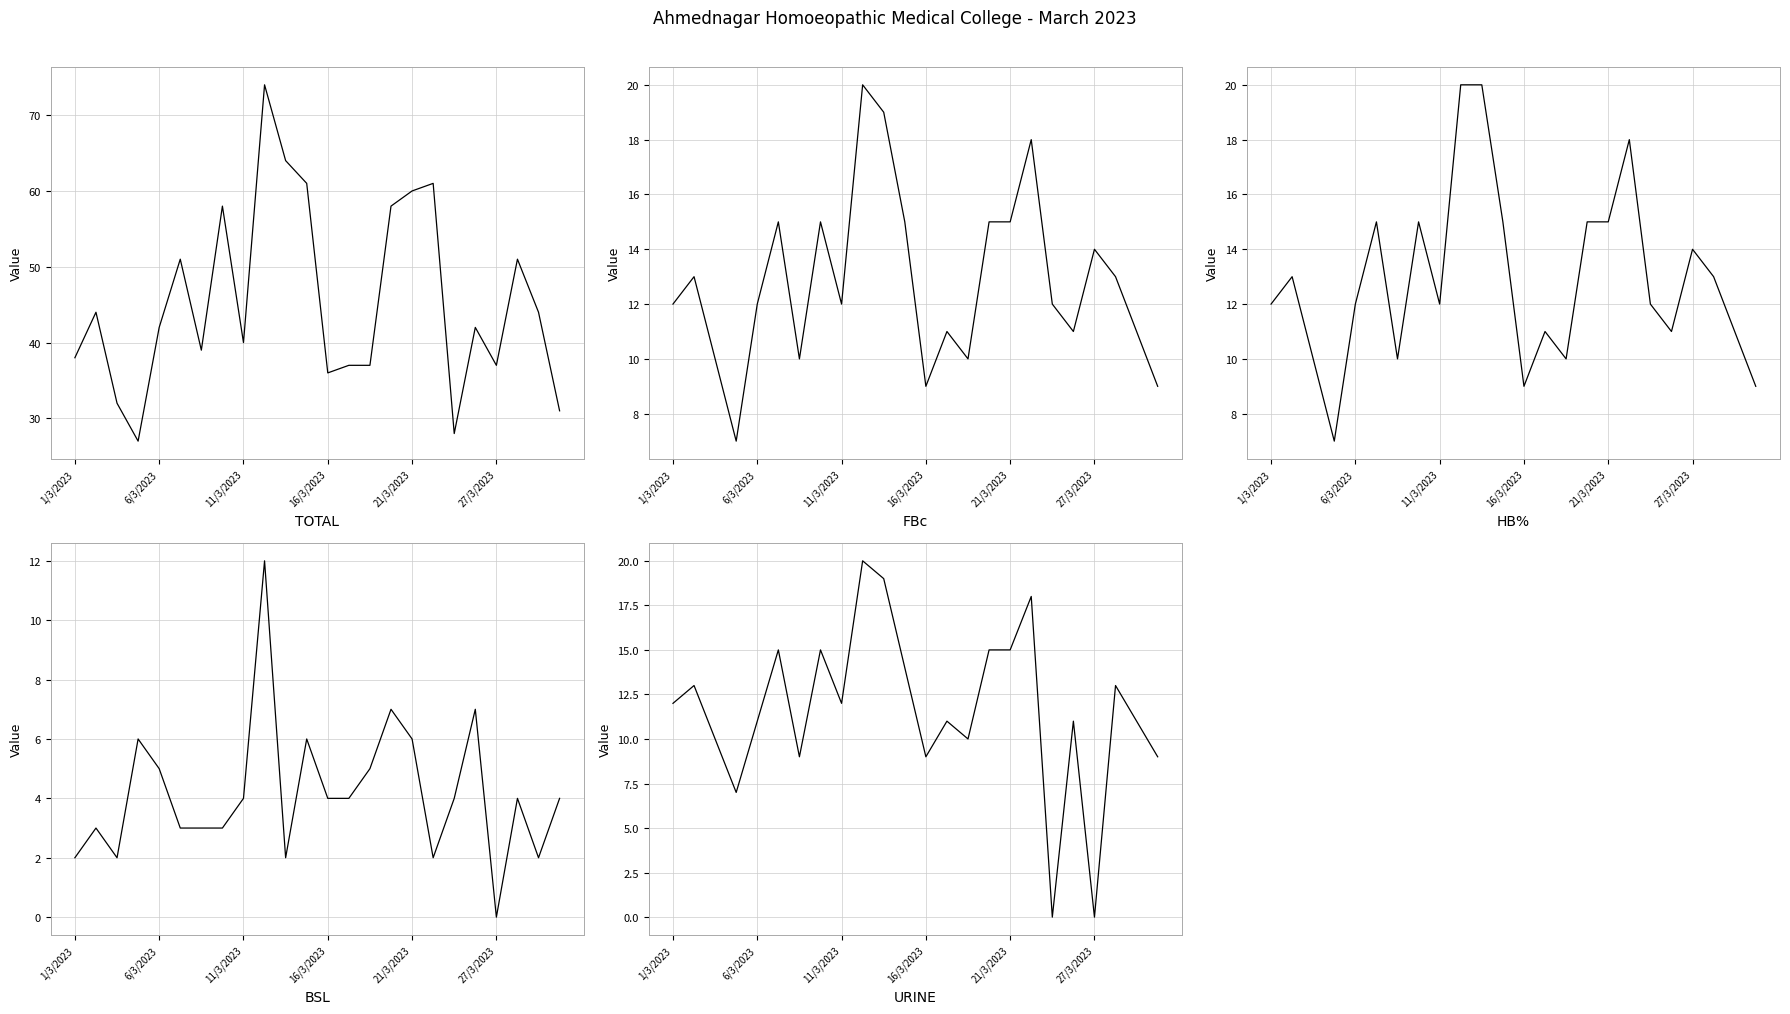

How many lines are shown in the chart?

5